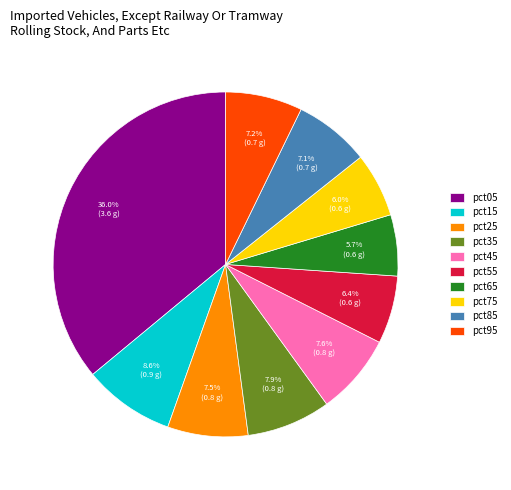

What percentage is the pct45 slice, to the nearest percent?

8%